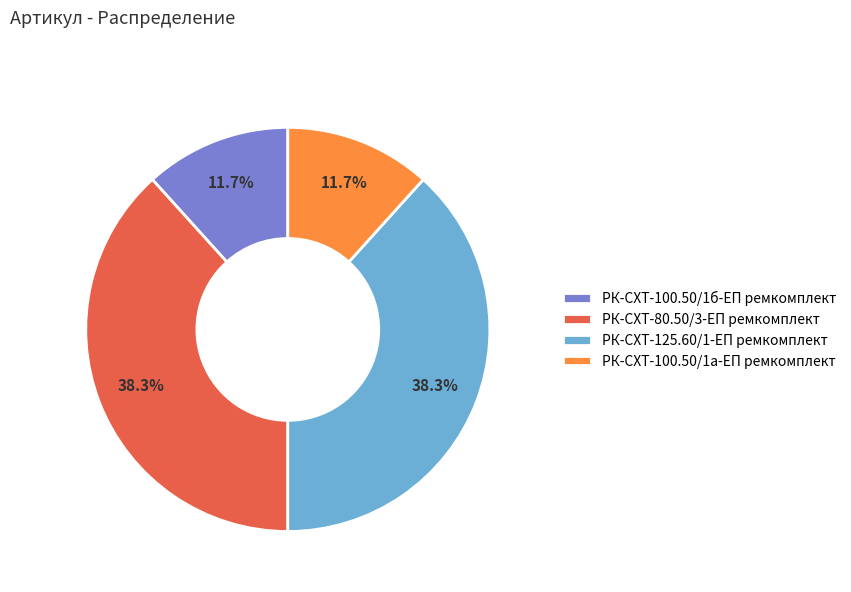

What percentage is NOT represented by РК-СХТ-80.50/3-ЕП ремкомплект?

61.7%